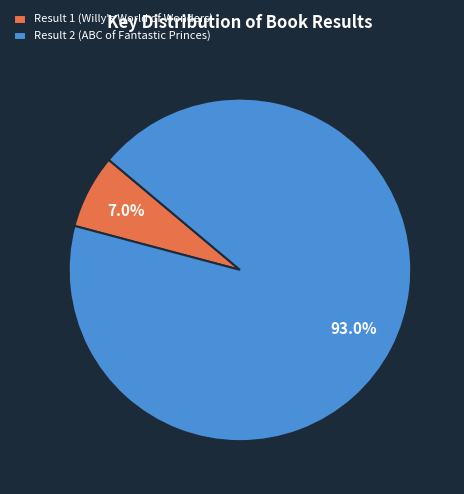

How many segments does this pie chart have?

2